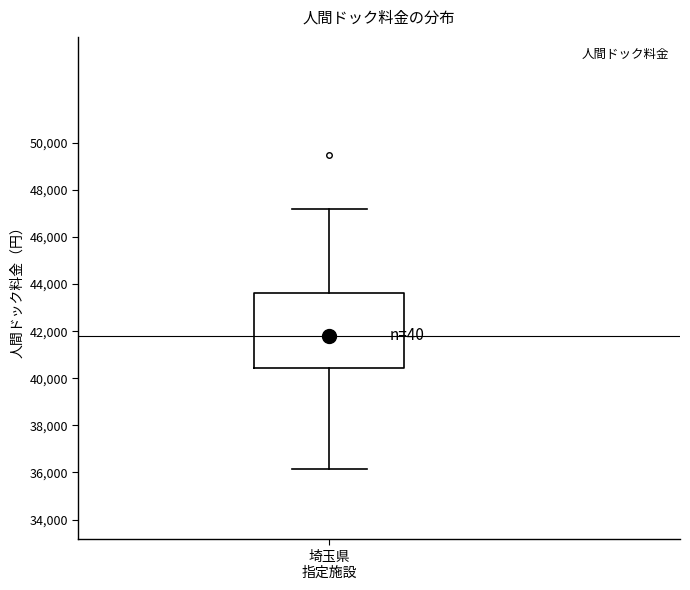

Where does the lower whisker of the box for 埼玉県 指定施設 end on the y-axis? The values are not printed on the chart, so give them approximately, as read against the axis.

36200